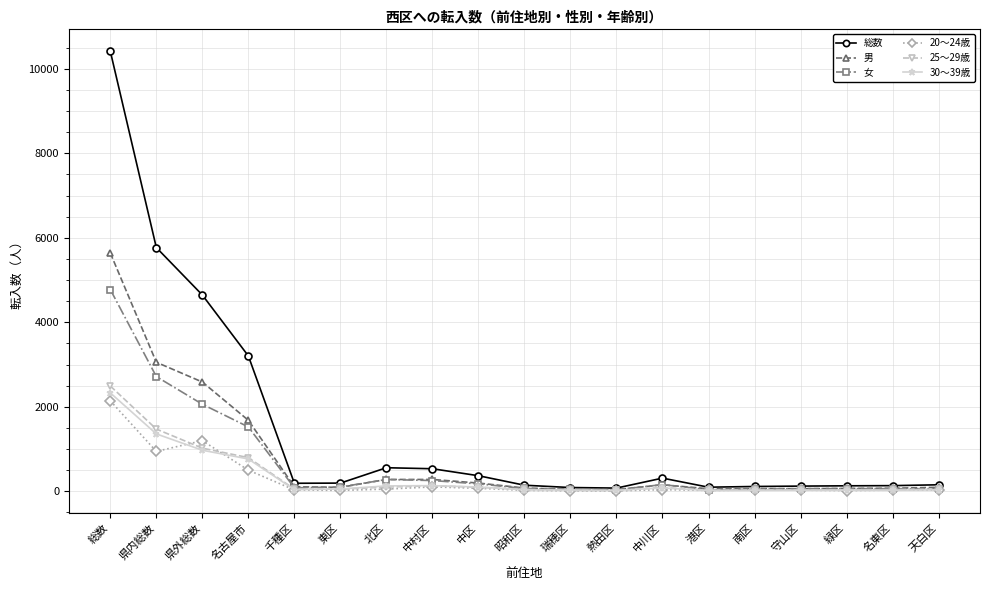

What is the label of the 11th point from the right?

中区